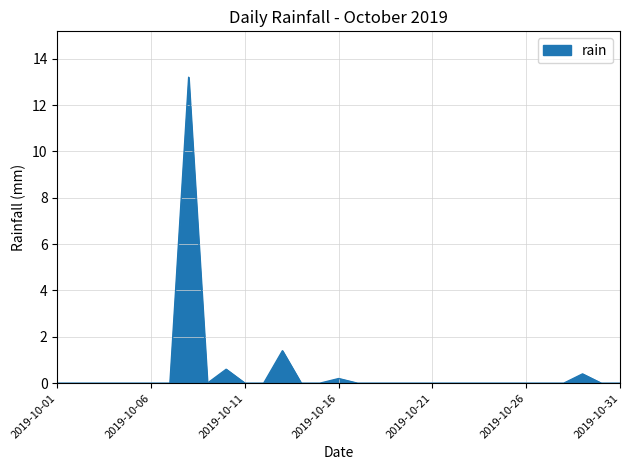

What is the difference between the maximum and minimum values?

13.2